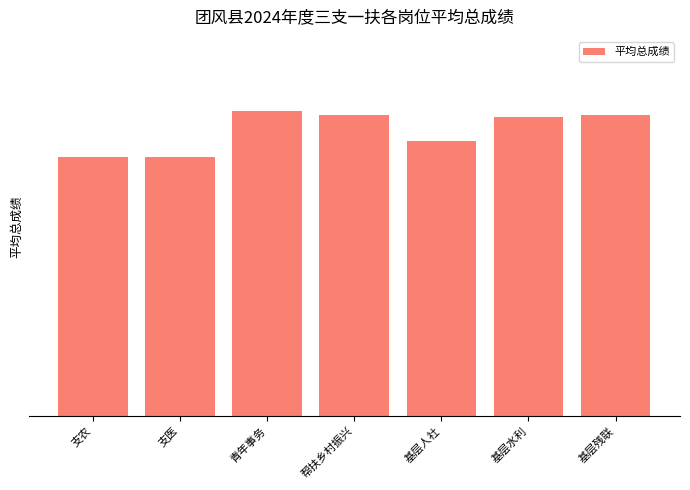

Which category has the lowest value across all series?

支医